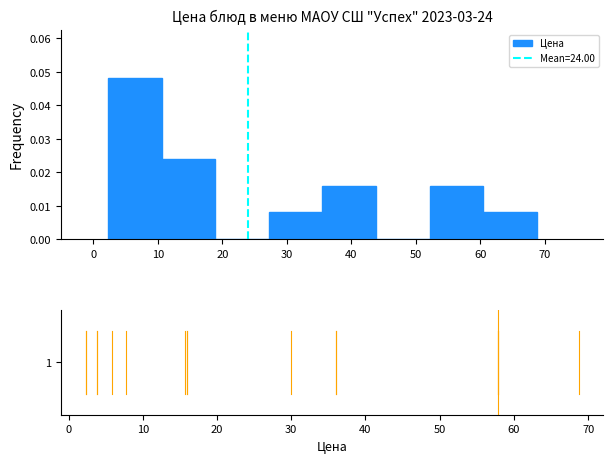

Over which range of the x-axis is the bar tallest?

2 to 11